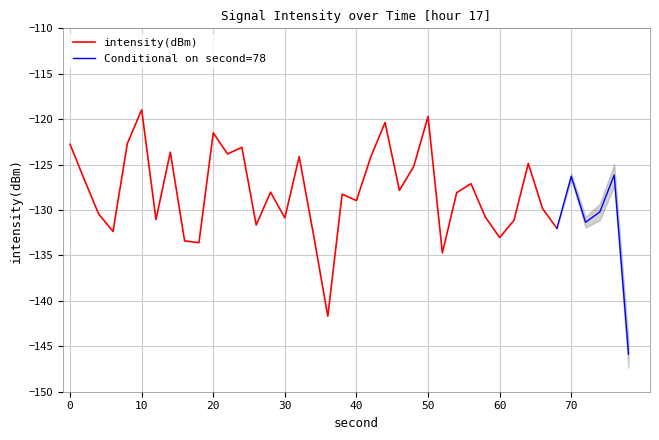

Reading left to right, transcribe all the data shown in this chart.

-122.8	-126.7	-130.4	-132.4	-122.7	-119.0	-131.0	-123.6	-133.4	-133.6	-121.5	-123.8	-123.1	-131.7	-128.0	-130.9	-124.1	-132.7	-141.7	-128.3	-129.0	-124.2	-120.4	-127.8	-125.2	-119.7	-134.7	-128.1	-127.1	-130.8	-133.0	-131.1	-124.9	-129.8	-132.0	-126.3	-131.3	-130.2	-126.1	-145.9